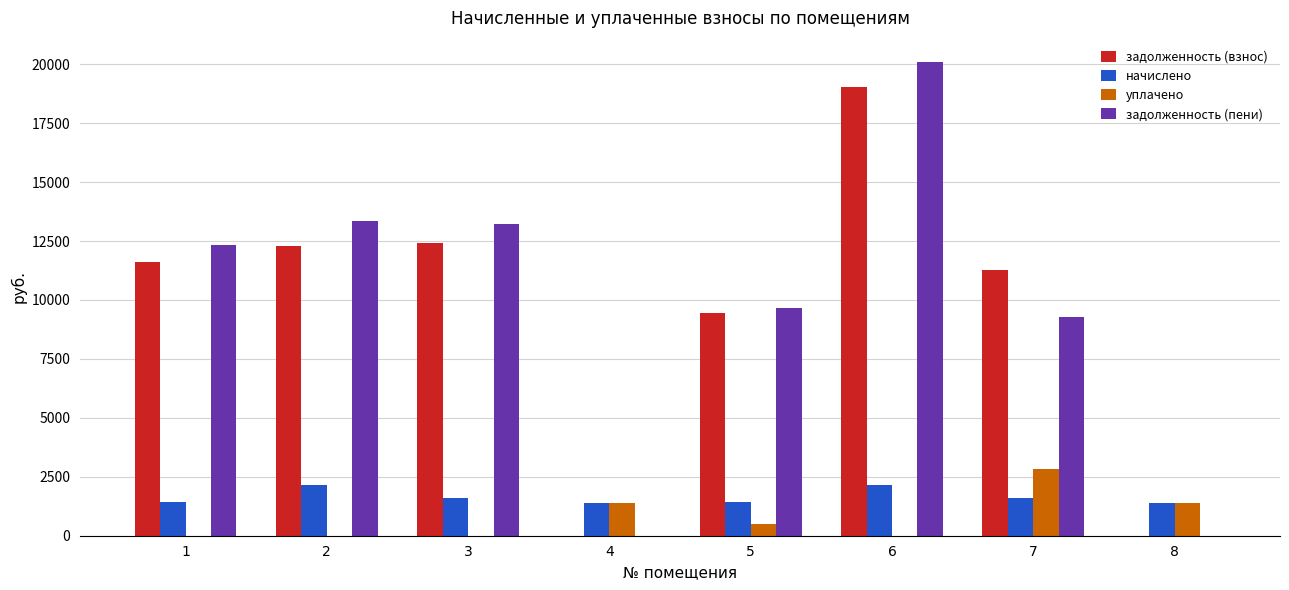

The начислено series shows 1587.9 at 3. True or false?

True